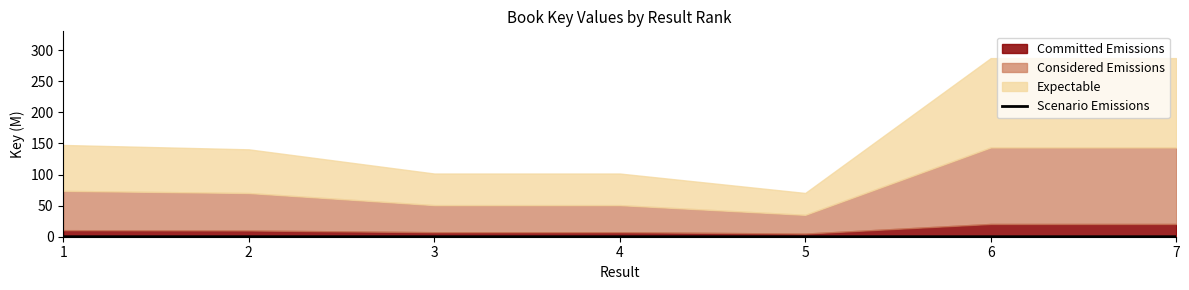

How many interior local valleys (lower than both neighbors) does the data have?

1